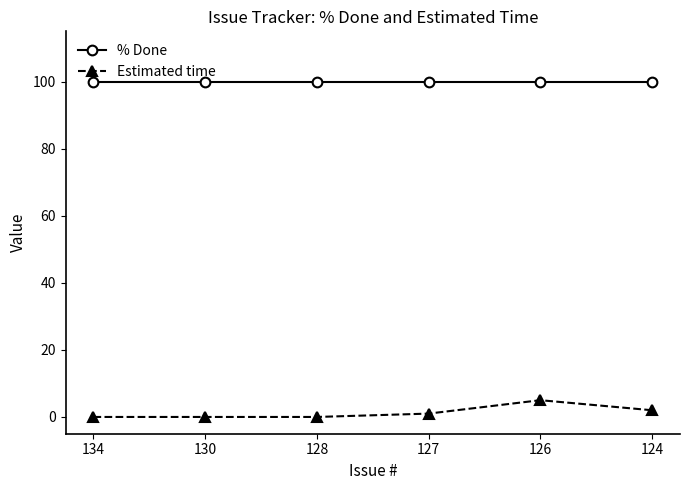

True or false: Estimated time and % Done cross at least once.

False